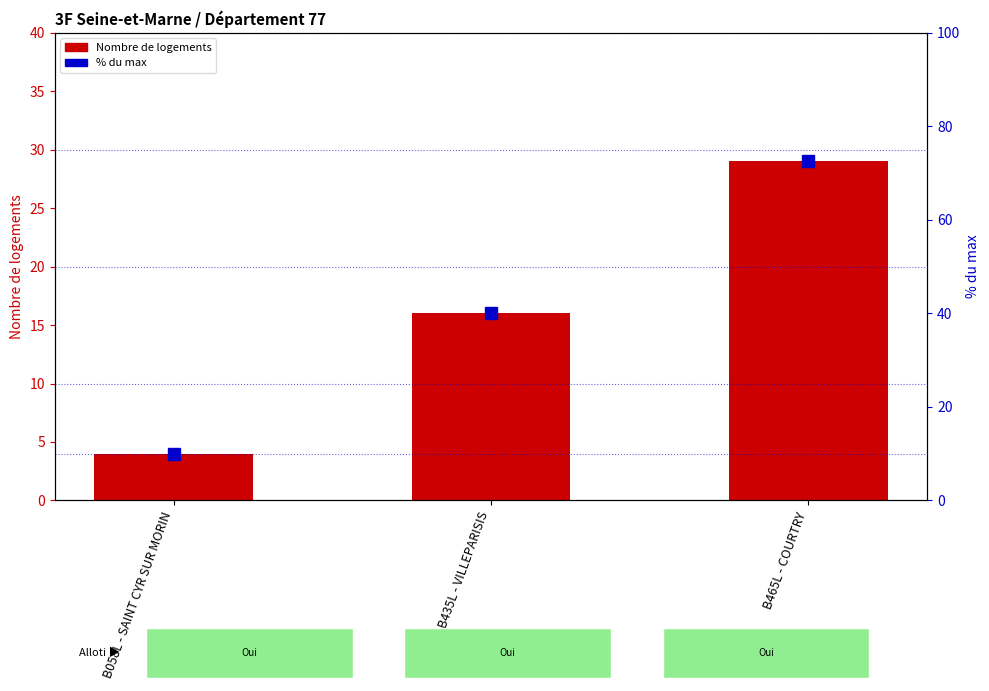

At which label is % du max closest to 41?

B435L - VILLEPARISIS